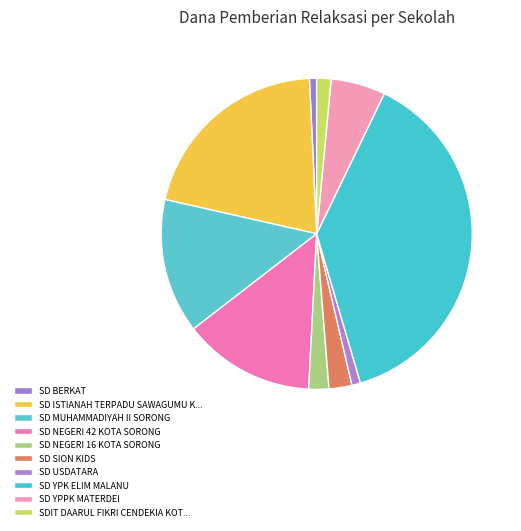

How many slices are in this pie chart?

10